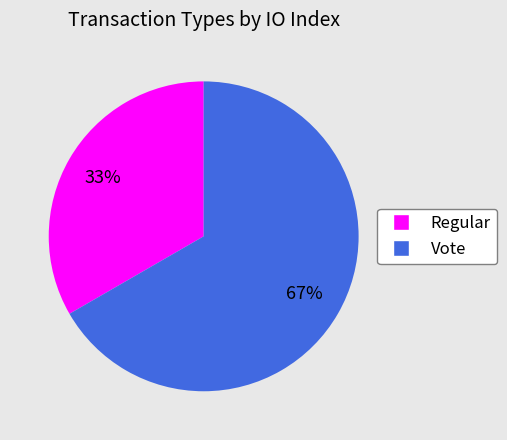

Between Vote and Regular, which is larger?

Vote